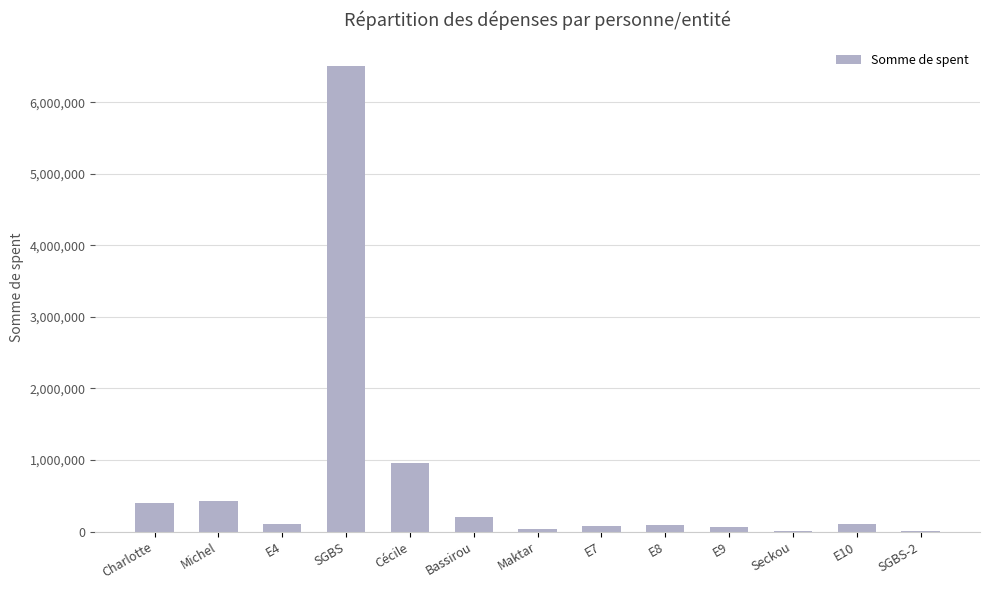

At which category does the chart reach its peak across all series?

SGBS